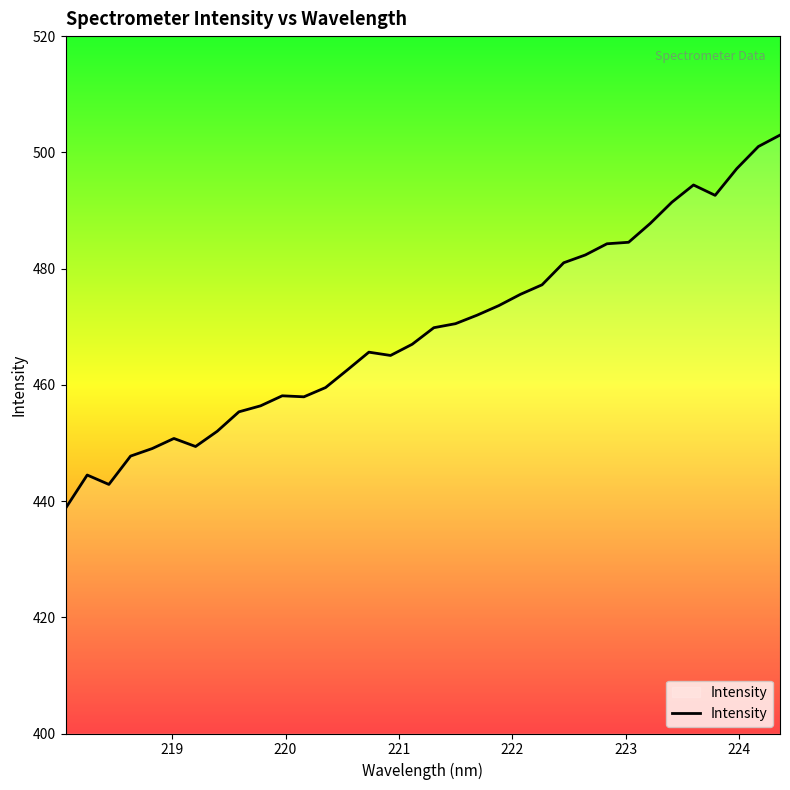

What is the smallest value displayed?

438.7